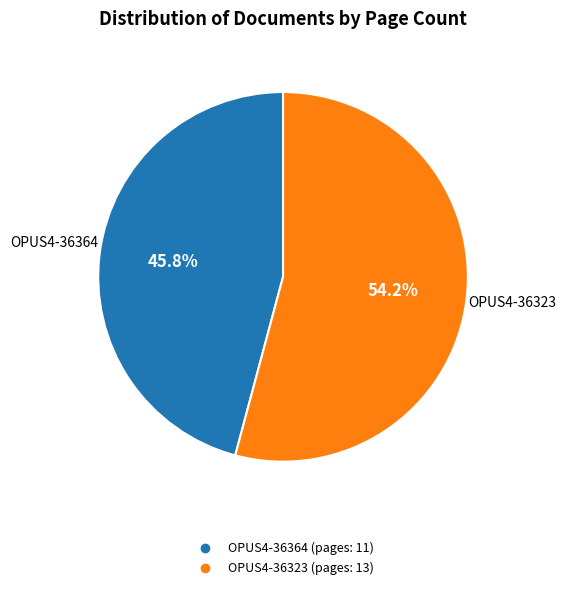

What is the majority slice?

OPUS4-36323